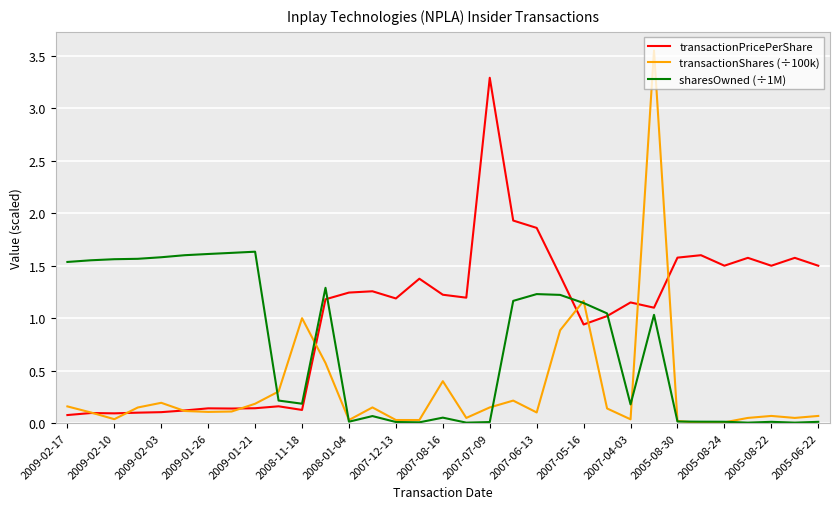

Which series has the widest spread of values?

transactionShares (÷100k)